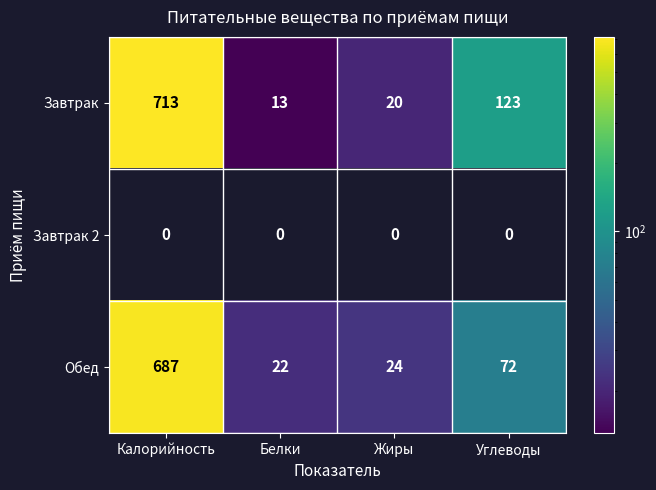

The value of Завтрак at Калорийность is 1100. True or false?

False